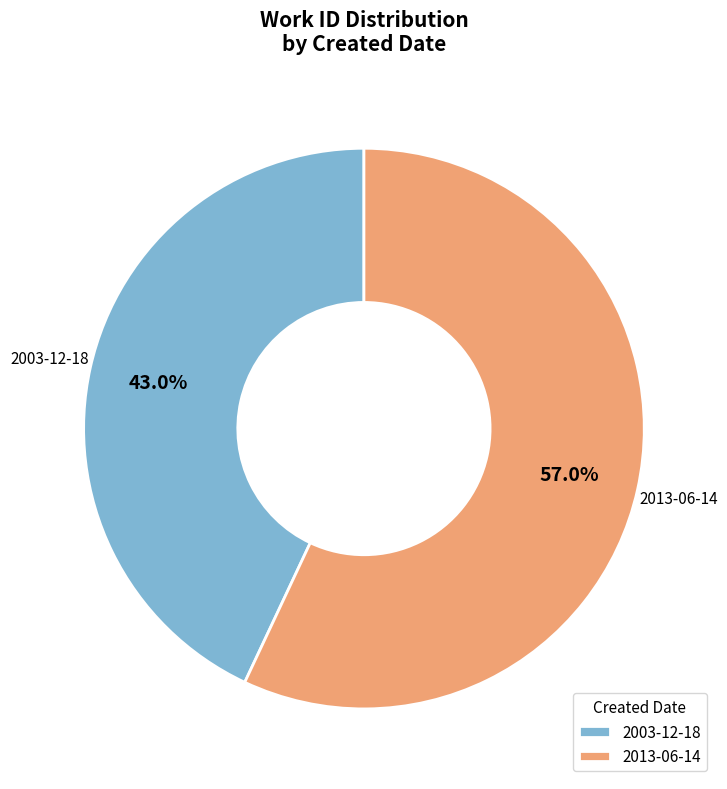

Combined, what portion of the pie is 2003-12-18 and 2013-06-14?

100.0%